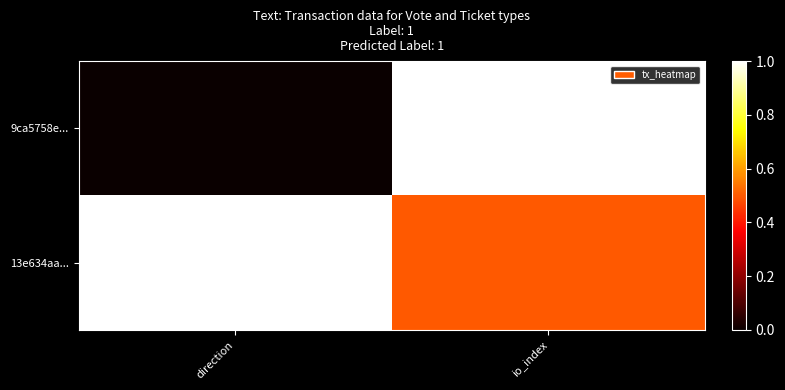

Which series has the largest range (max minus min)?

9ca5758e...